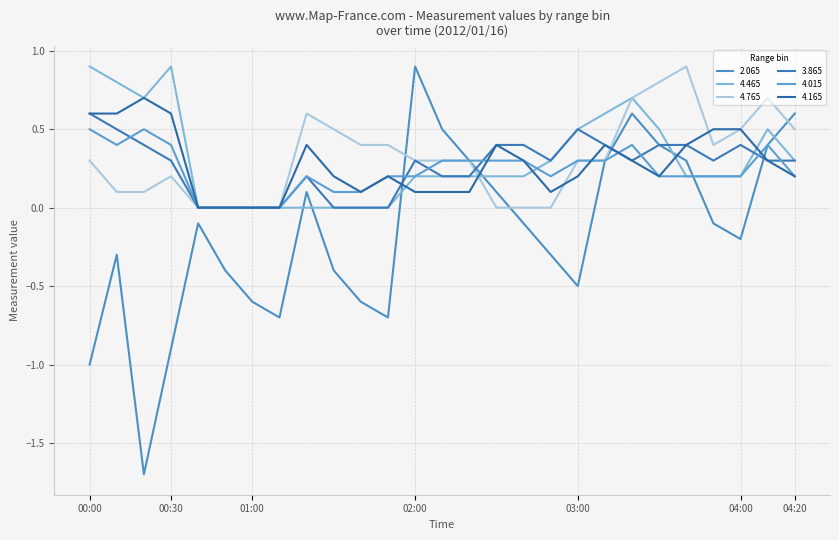

Which series has the largest range (max minus min)?

2.065